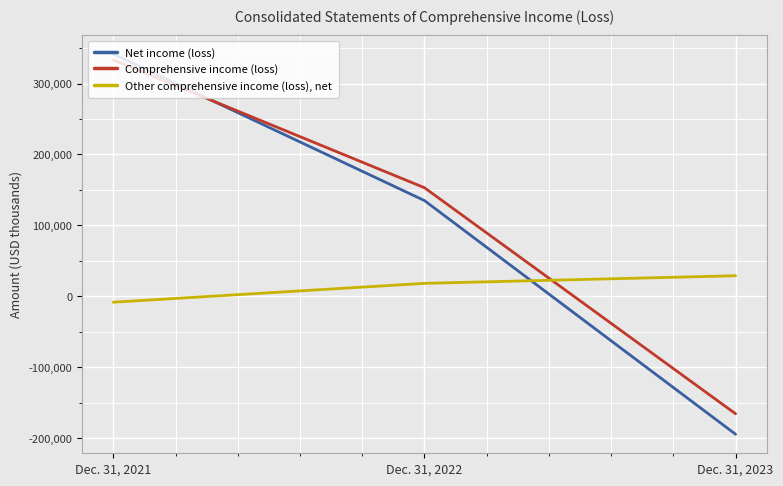

True or false: Net income (loss) has a value of -194801 at Dec. 31, 2023.

True